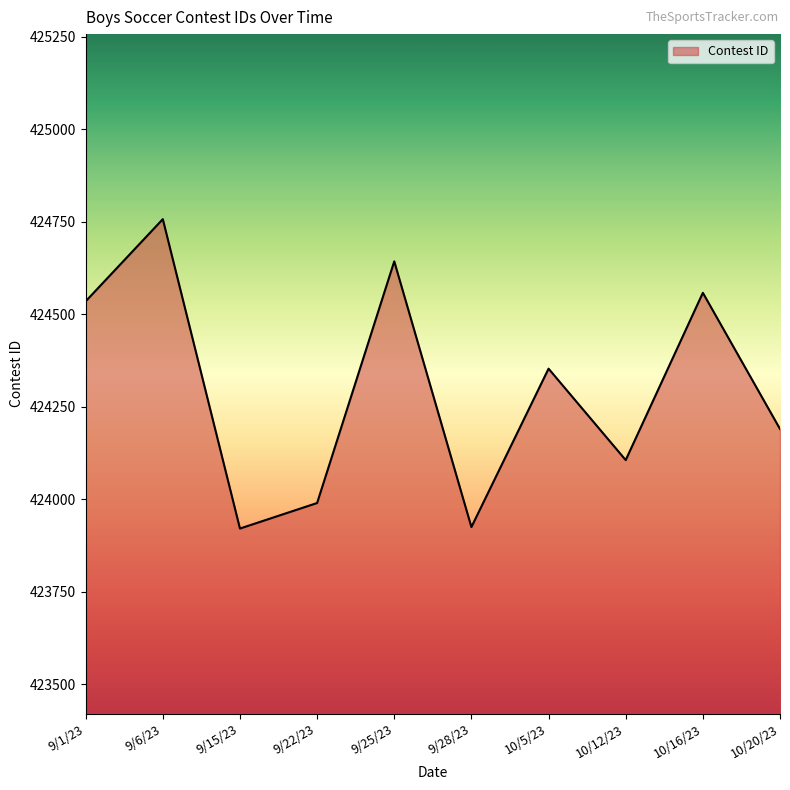

Which has a higher value, 10/16/23 or 9/1/23?

10/16/23